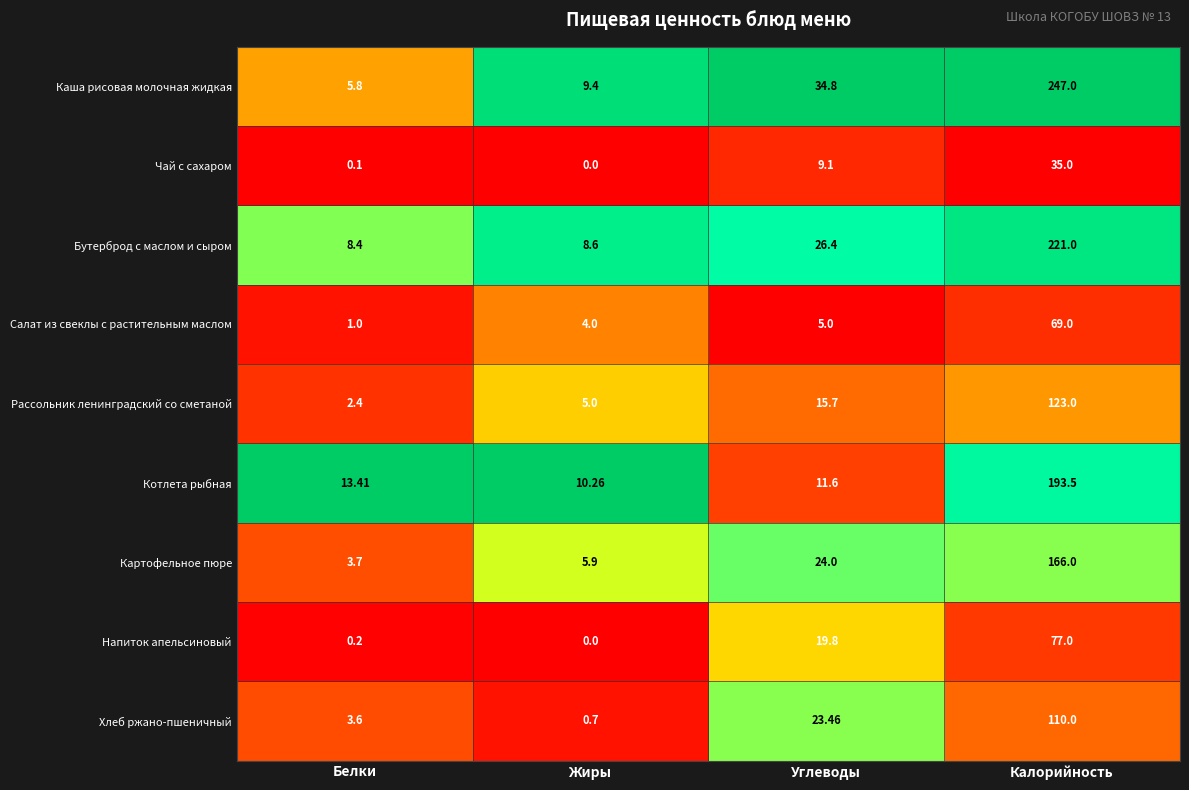

Which label corresponds to the smallest value in the chart?

Жиры